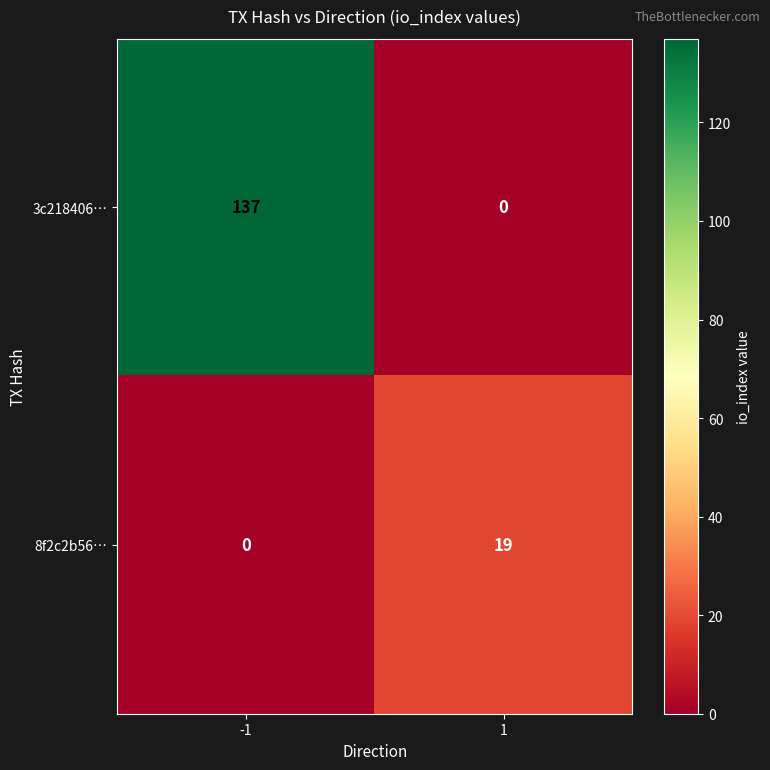

What is the difference between the 3c218406… values at 1 and -1?

137